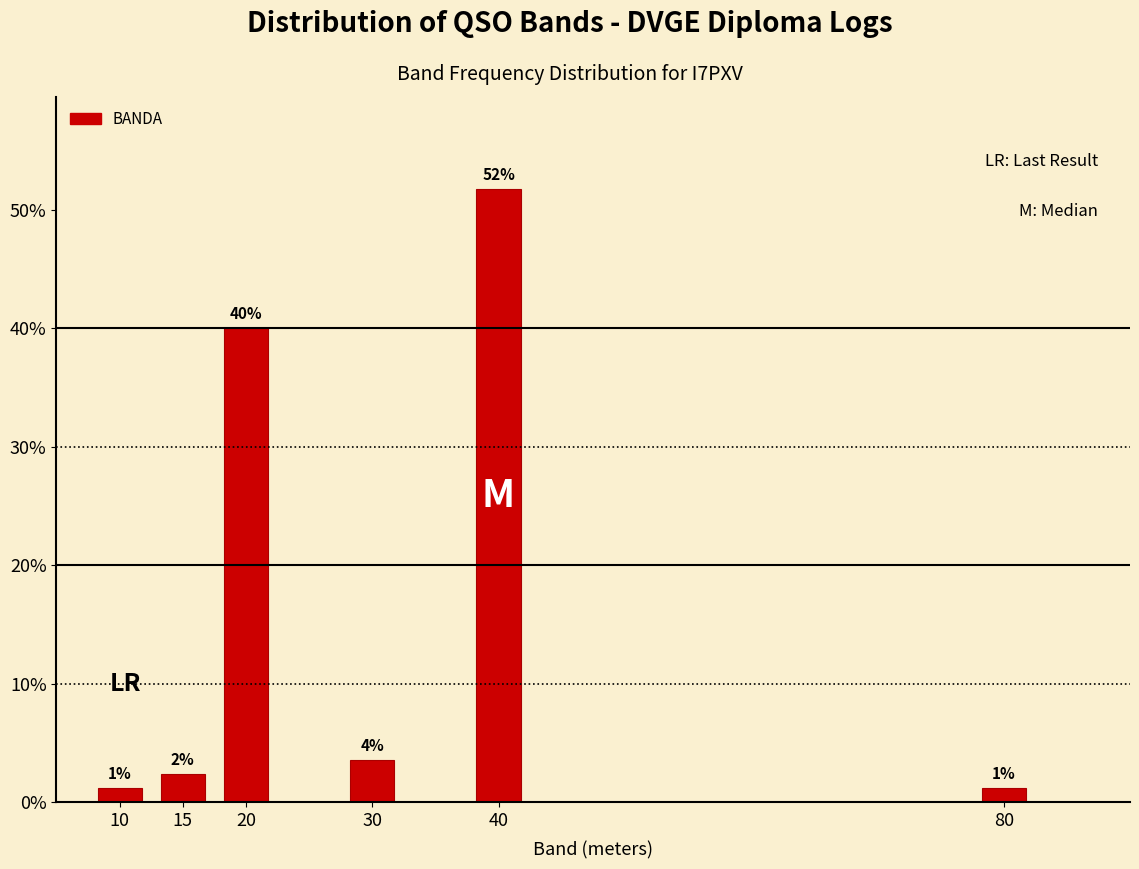

How many bars are there in total?

6